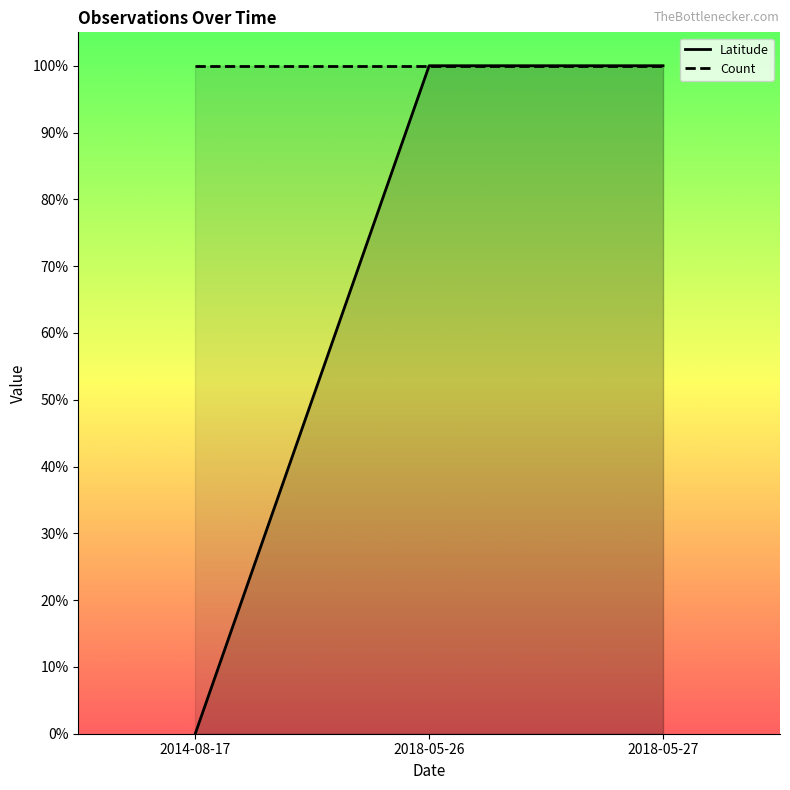

Where is Latitude nearest to the value 0?

2014-08-17